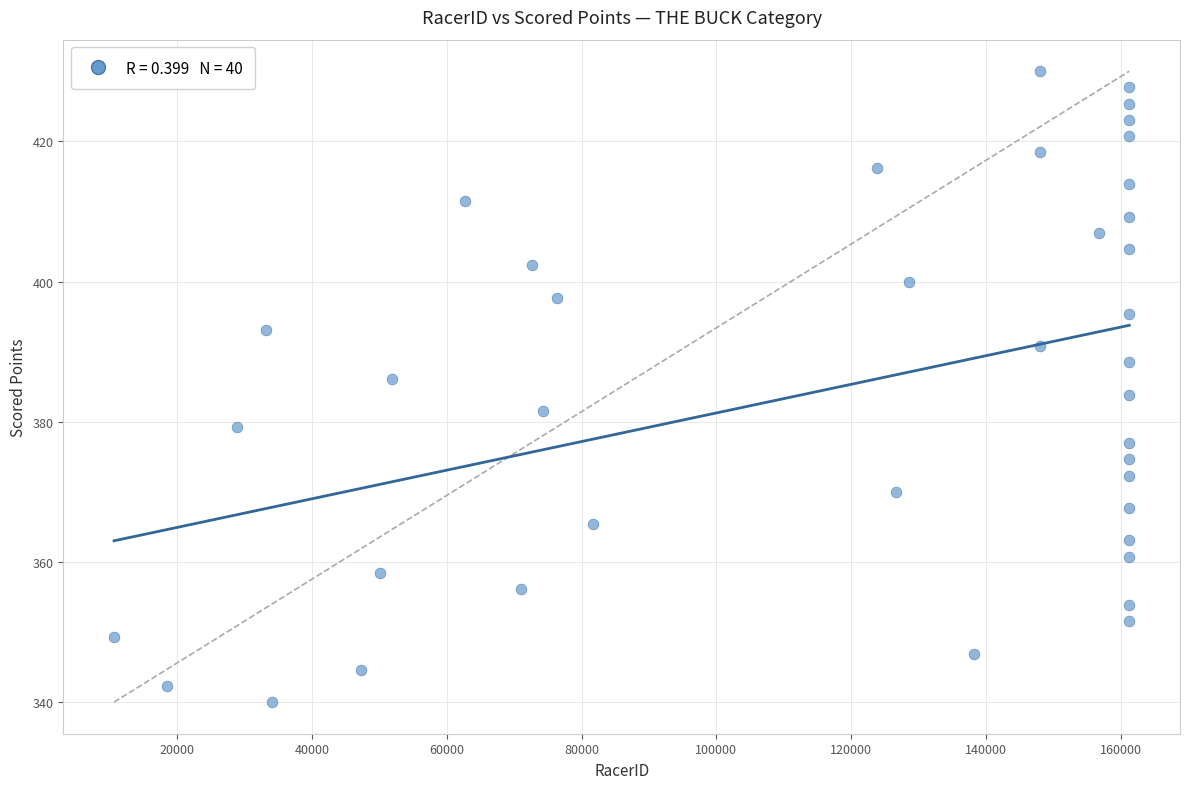

What is the range of X values (max minus min)?

150636.0